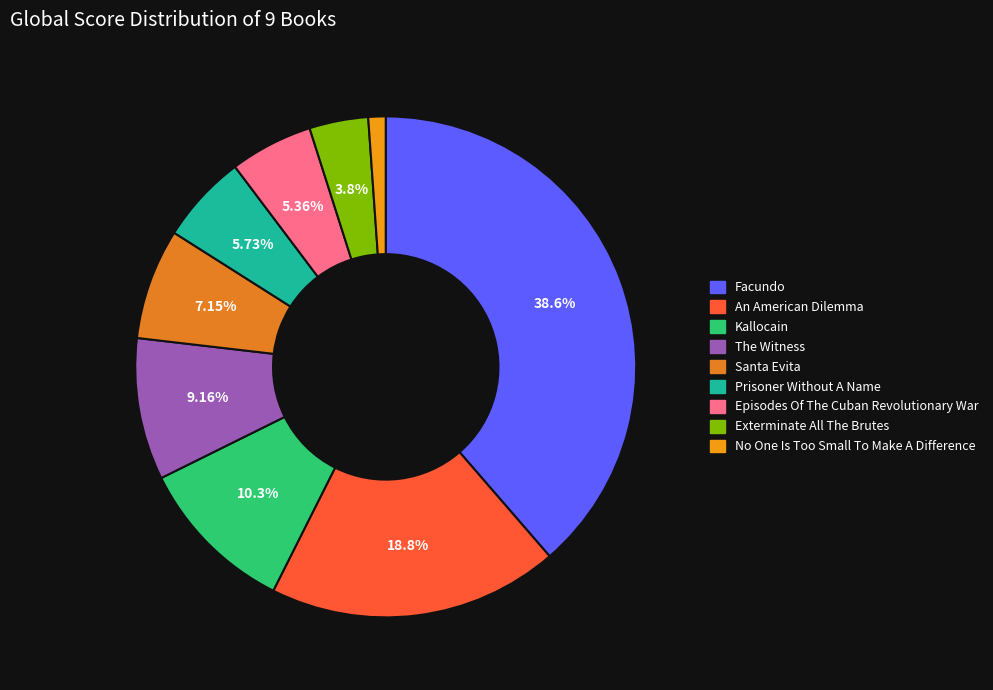

Count the number of slices in the pie.

9